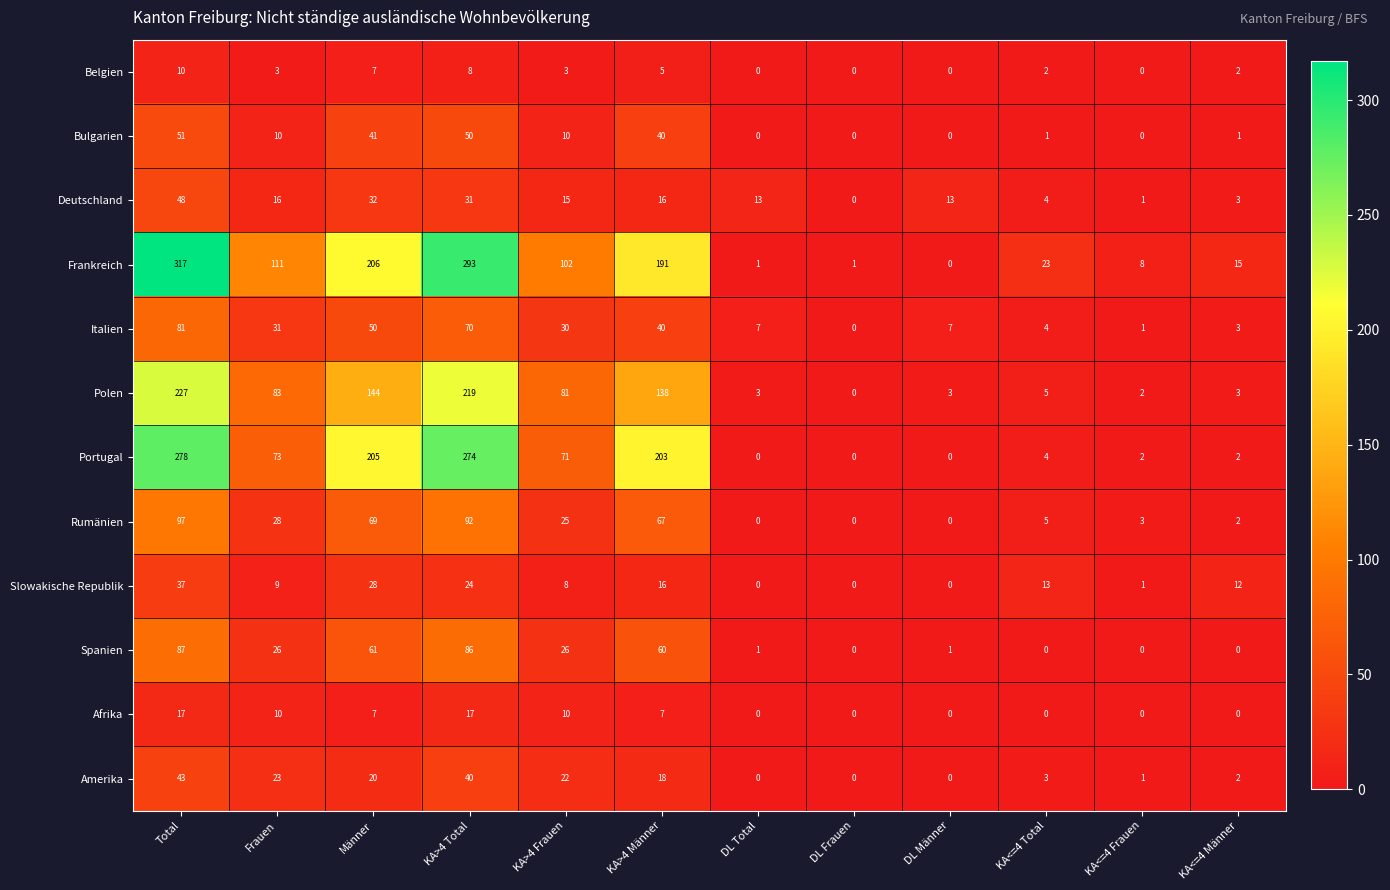

Is it true that Rumänien equals 0 at DL Frauen?

True